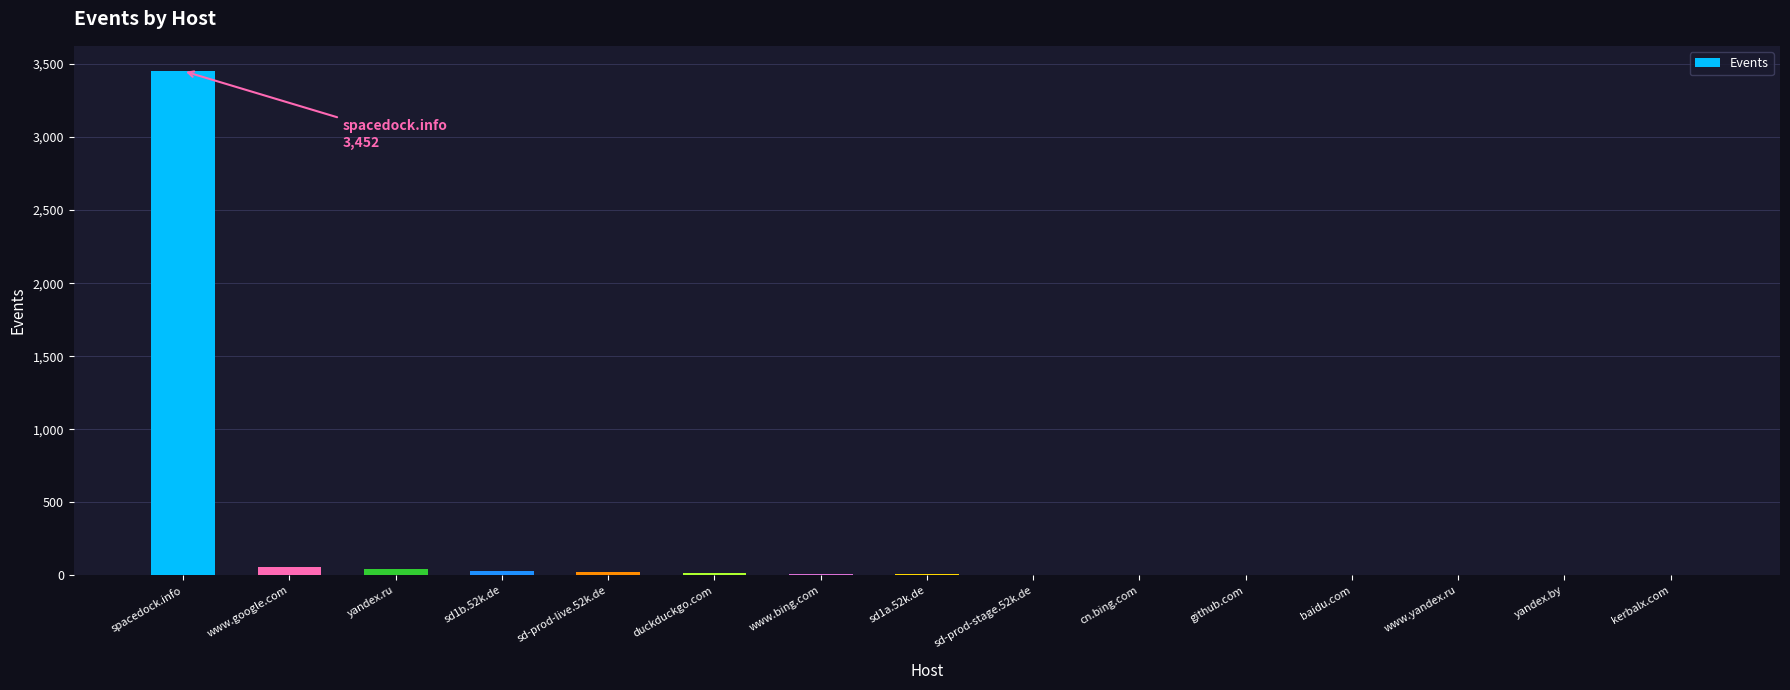

Where does the data first go above 7?

spacedock.info